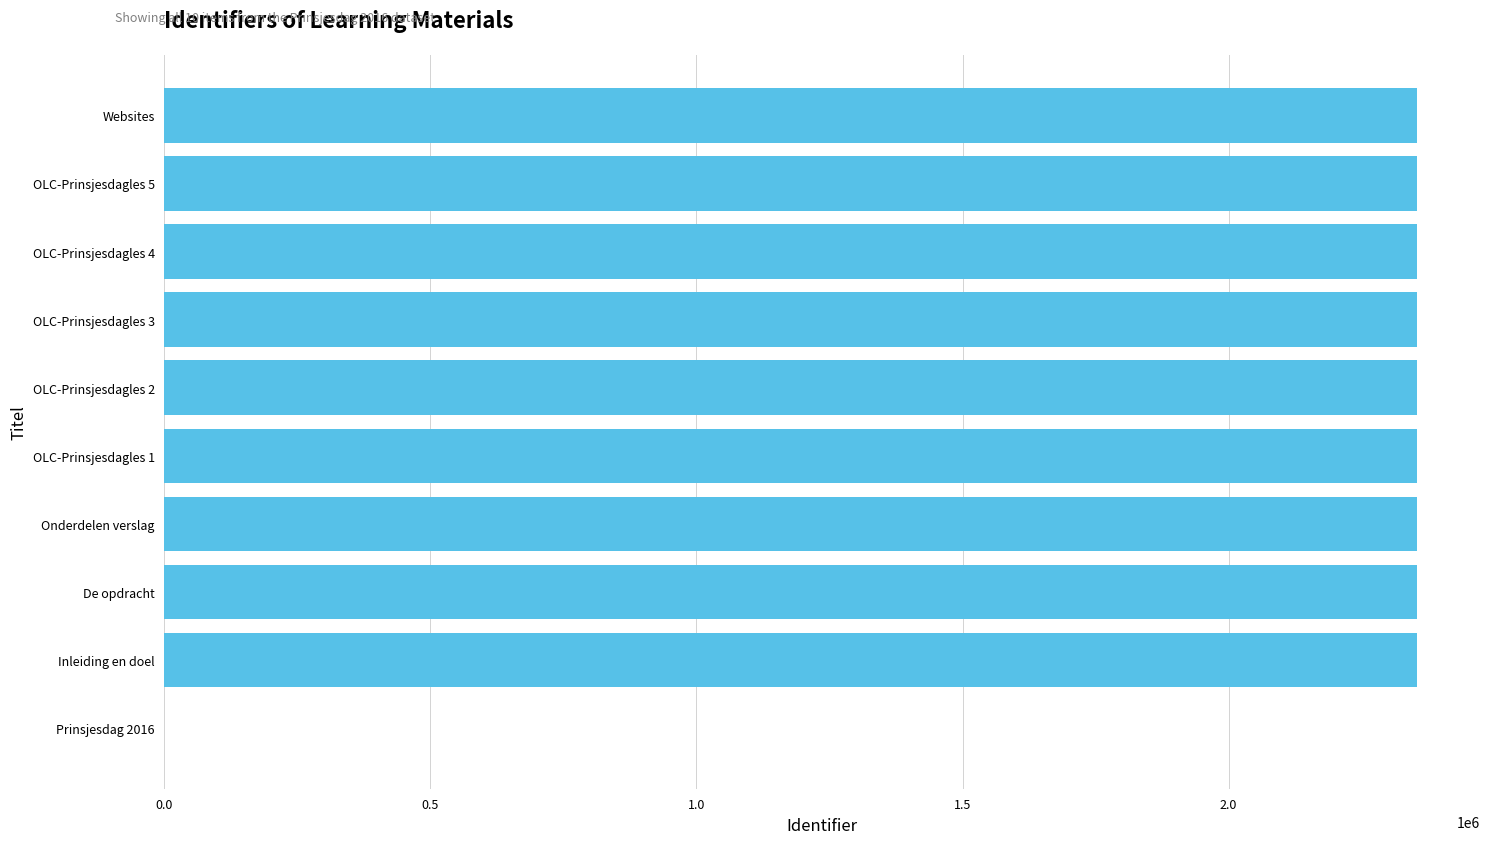

What is the average value?

2119309